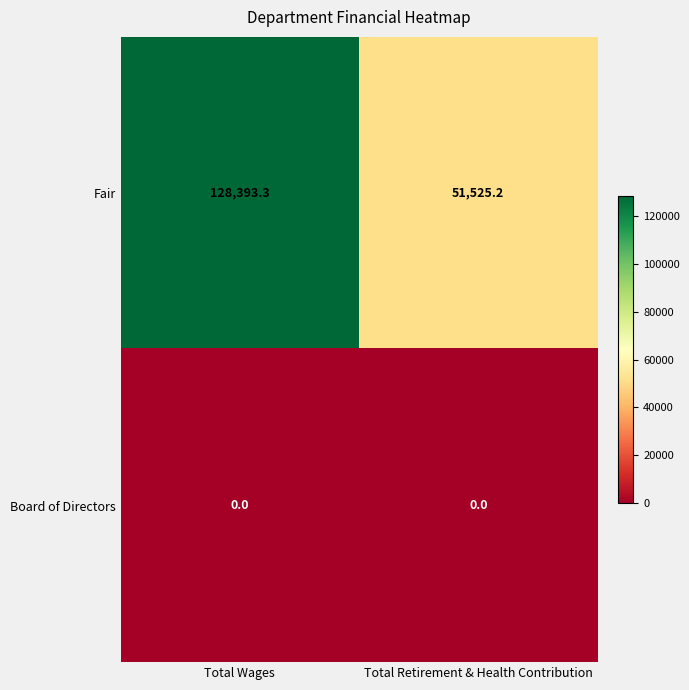

Which series has the largest range (max minus min)?

Fair